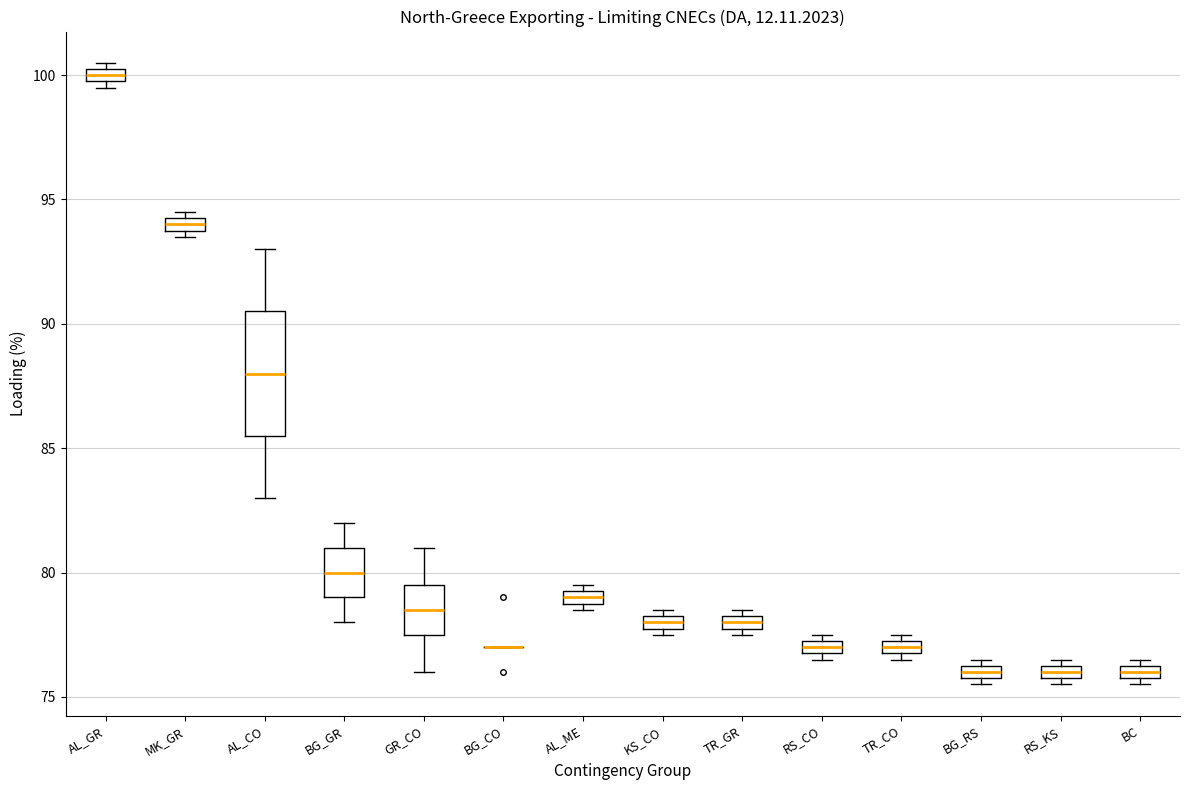

Where is the upper edge of the box for MK_GR on the y-axis? The values are not printed on the chart, so give them approximately, as read against the axis.

94.5